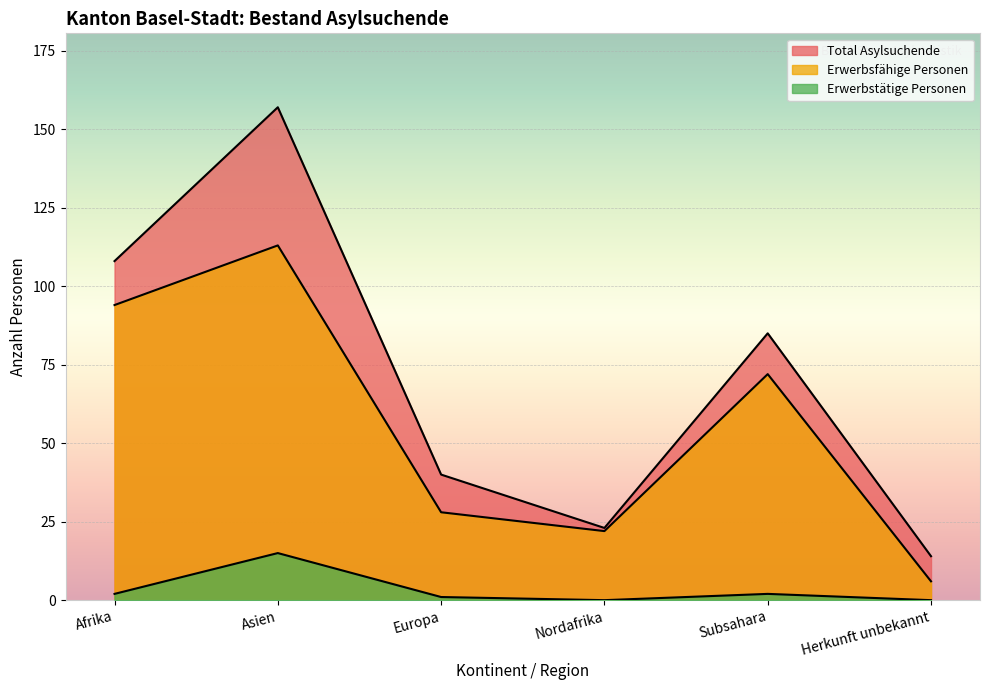

True or false: Total Asylsuchende and Erwerbstätige Personen cross at least once.

False